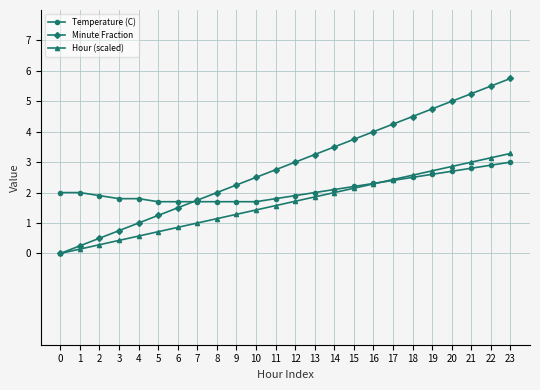

Rank the categories by Minute Fraction value from lowest to highest.

0, 1, 2, 3, 4, 5, 6, 7, 8, 9, 10, 11, 12, 13, 14, 15, 16, 17, 18, 19, 20, 21, 22, 23